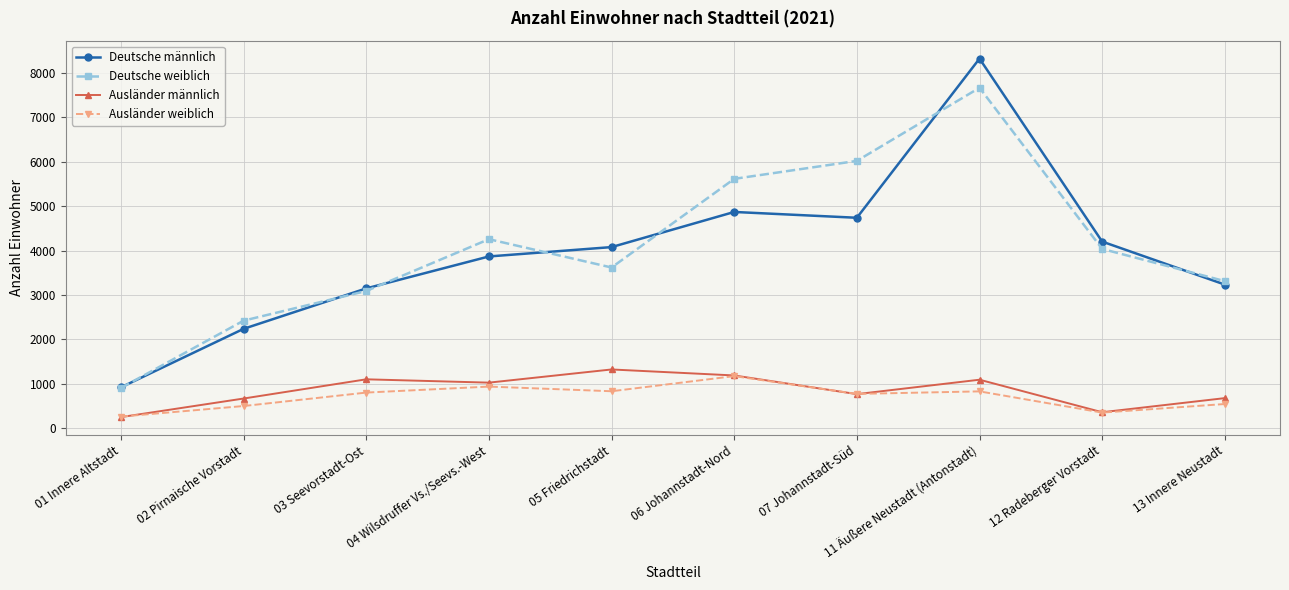

At which category does Deutsche weiblich reach its first local valley?

05 Friedrichstadt